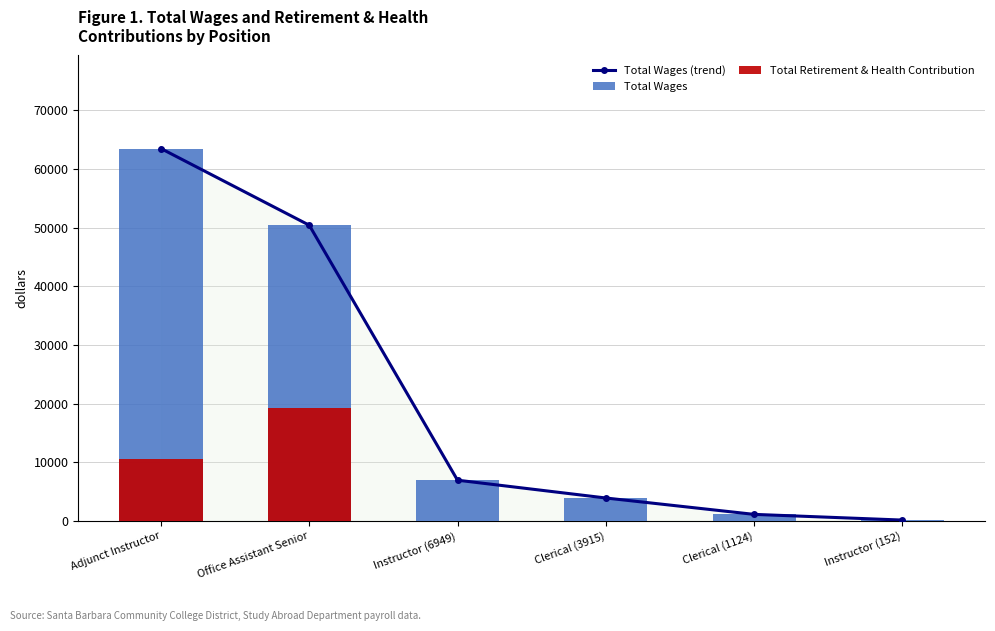

The Total Wages (trend) series shows 10539 at Instructor (6949). True or false?

False